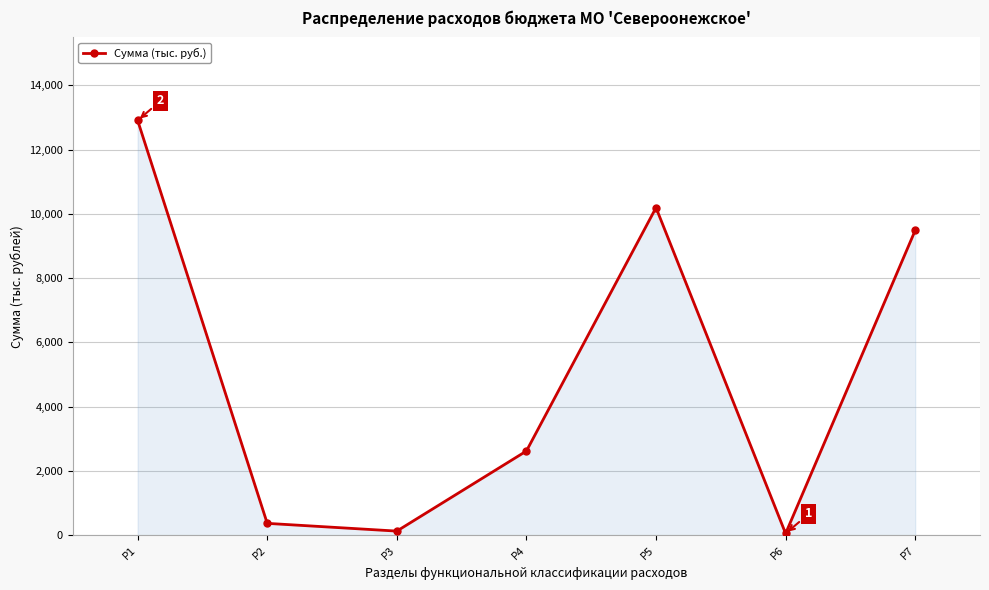

What is the minimum value shown in the chart?

55.8